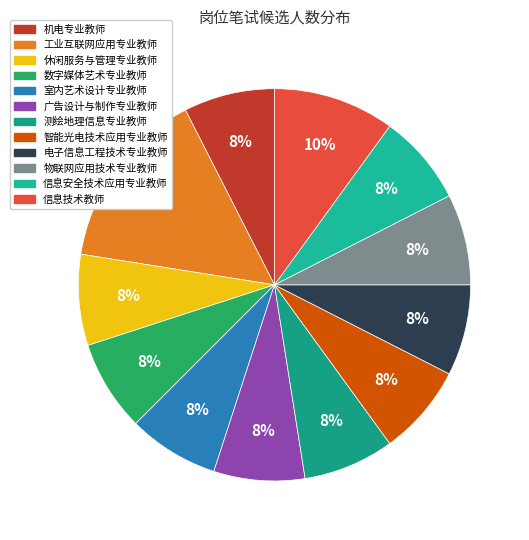

True or false: 测绘地理信息专业教师 accounts for 1% of the total.

False